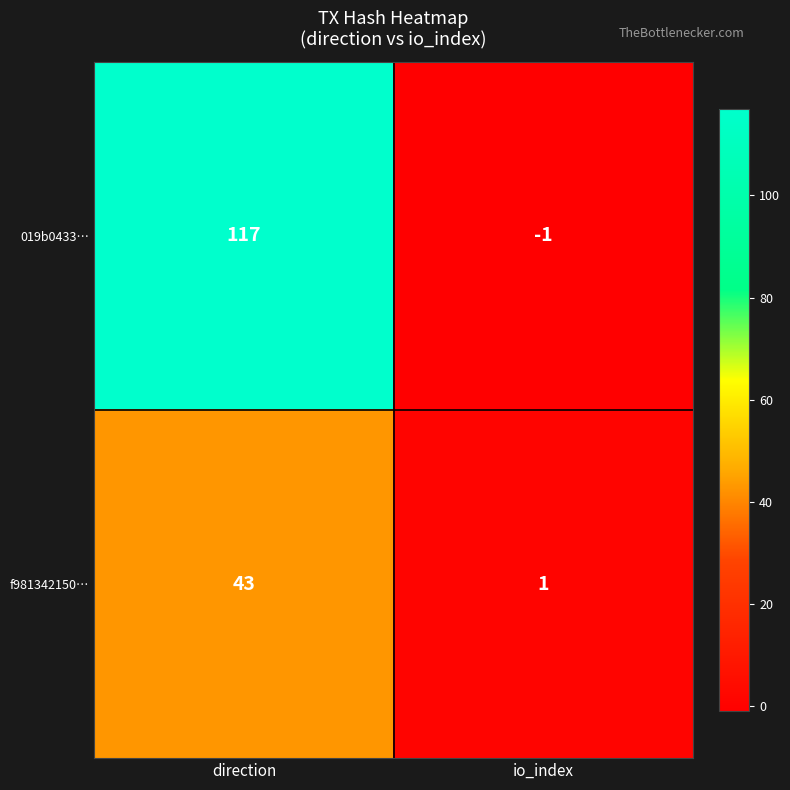

At which category is the sum across all series the highest?

direction